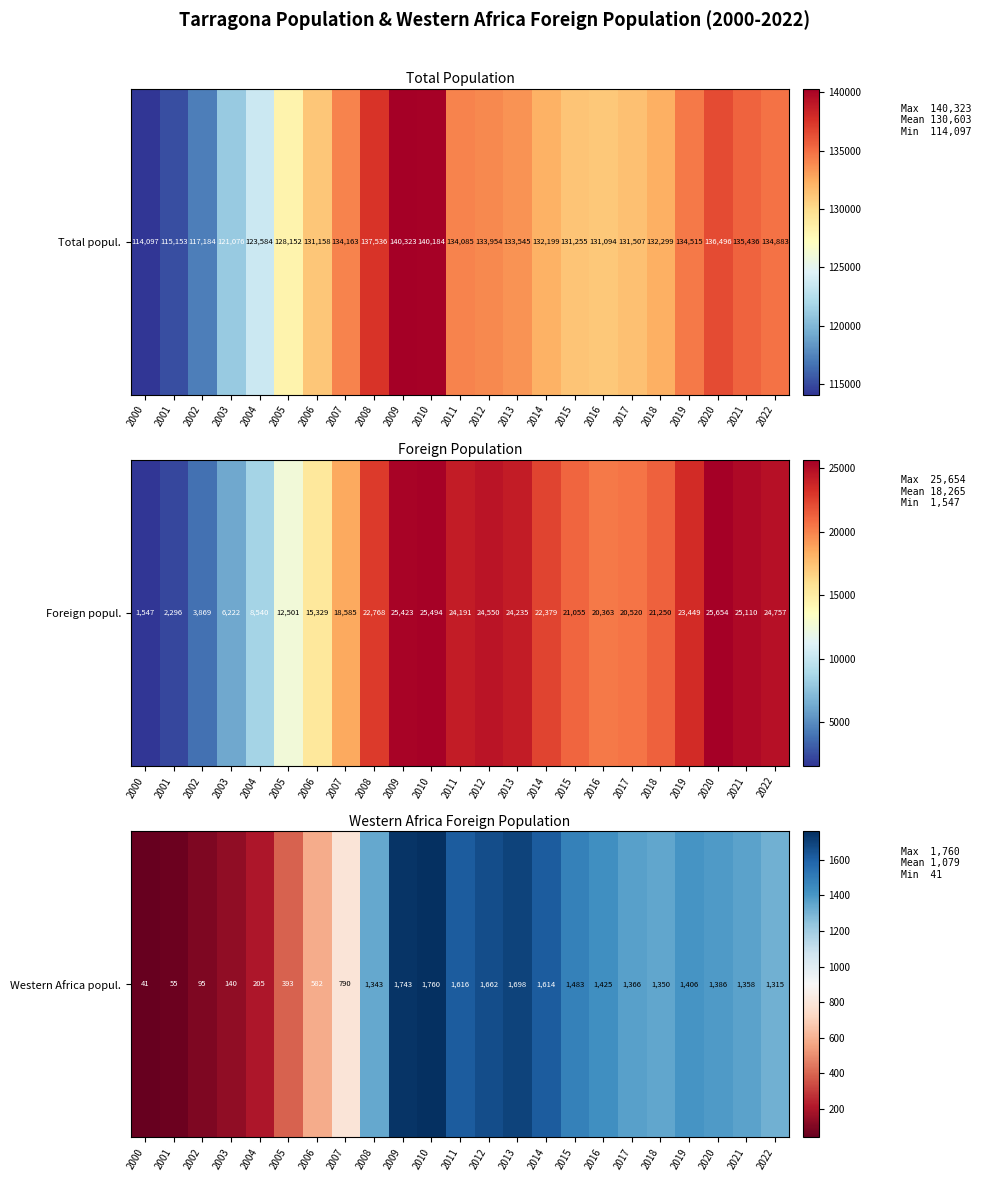

What is the change in value from 2001 to 2021?

+0.8